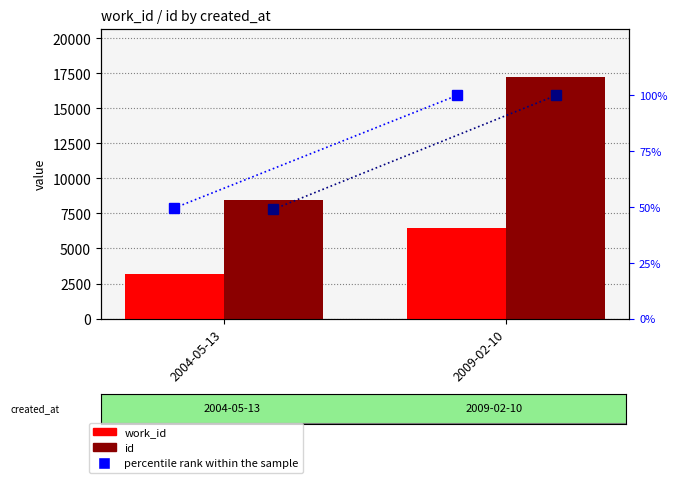

Between 2009-02-10 and 2004-05-13, which is larger?

2009-02-10